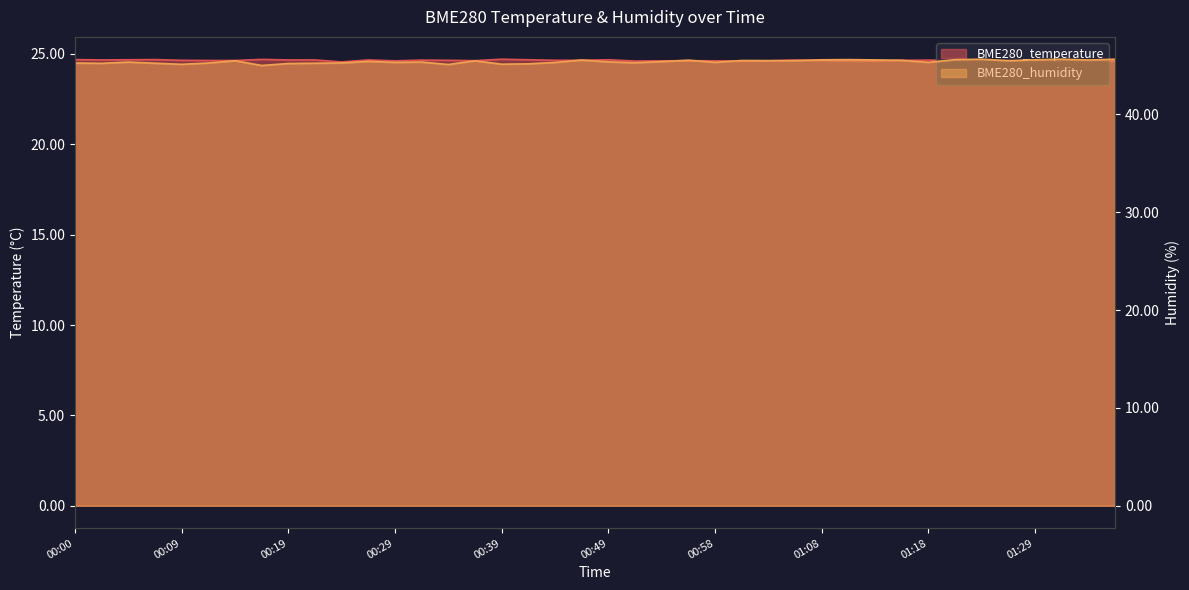

What is the value of the BME280_humidity point at the 39th from the left?

45.6